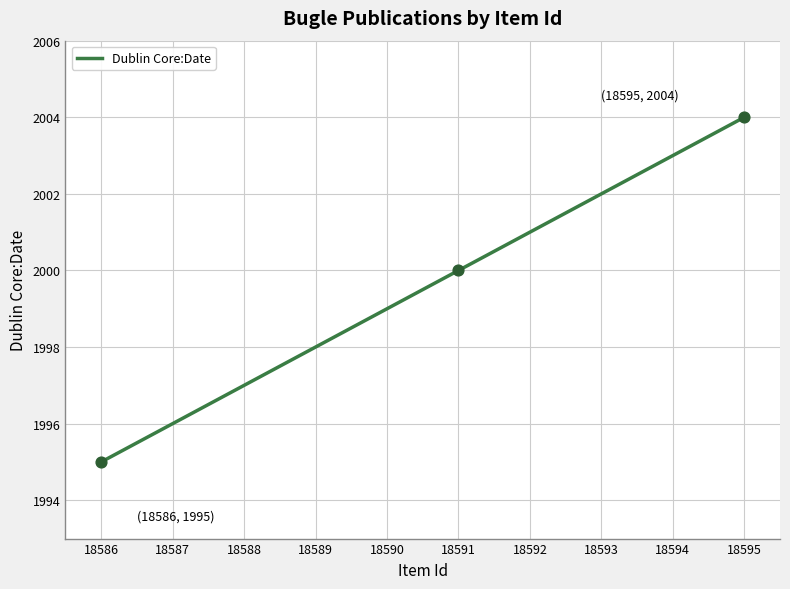

What is the change in value from 18588 to 18589?

+1